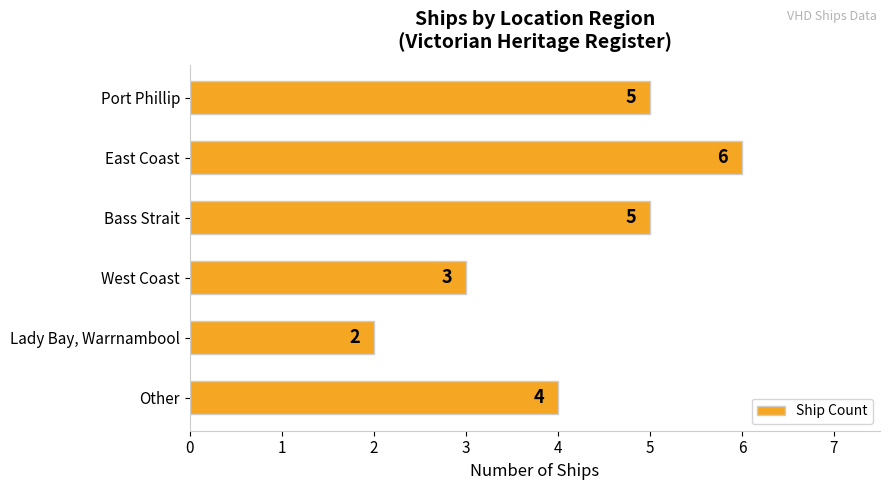

What is the average value?

4